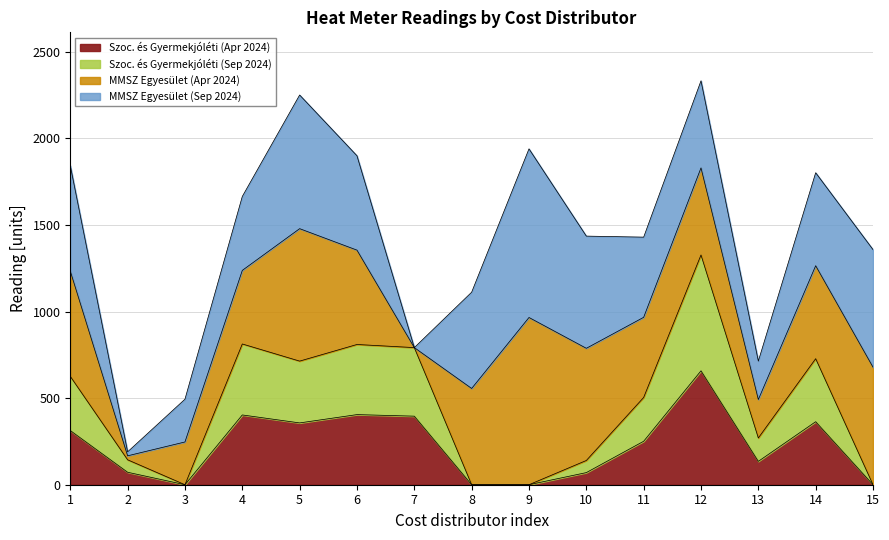

The value of Szoc. és Gyermekjóléti (Apr 2024) at 15 is 0. True or false?

True